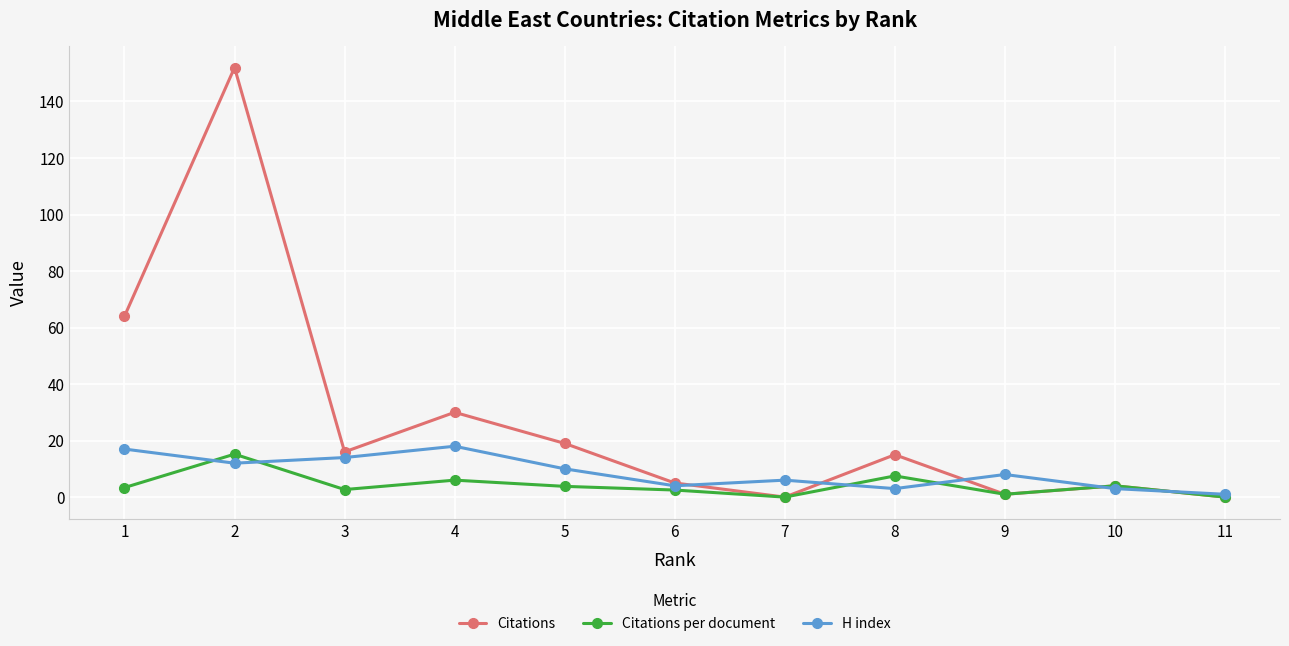

What is the value of the H index point at the 7th from the left?

6.0